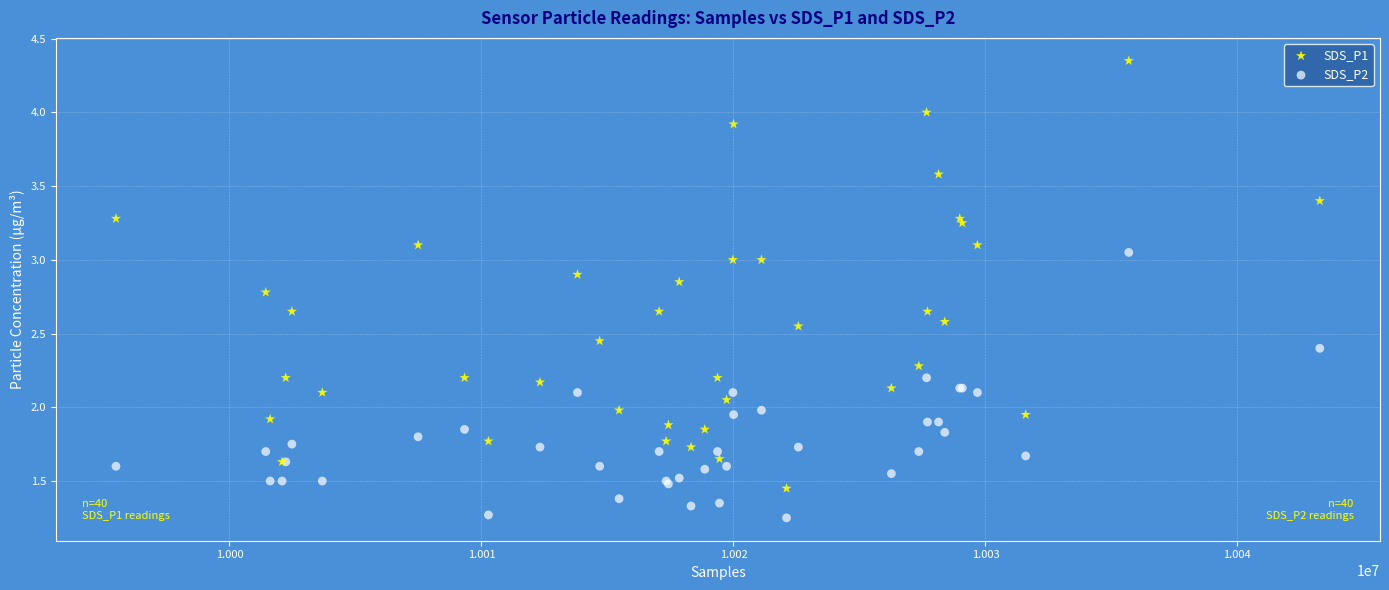

Which series reaches the minimum Y coordinate?

SDS_P2